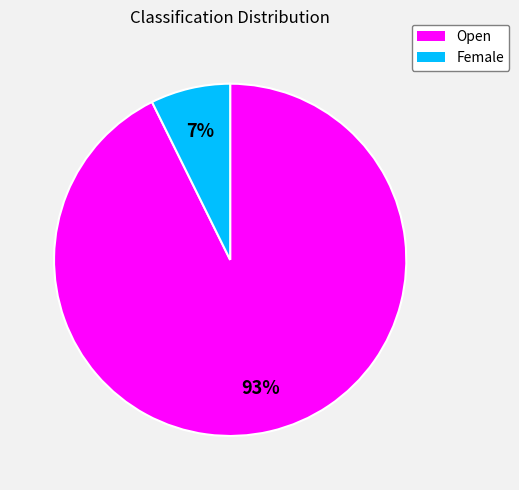

Which slice is the smallest?

Female